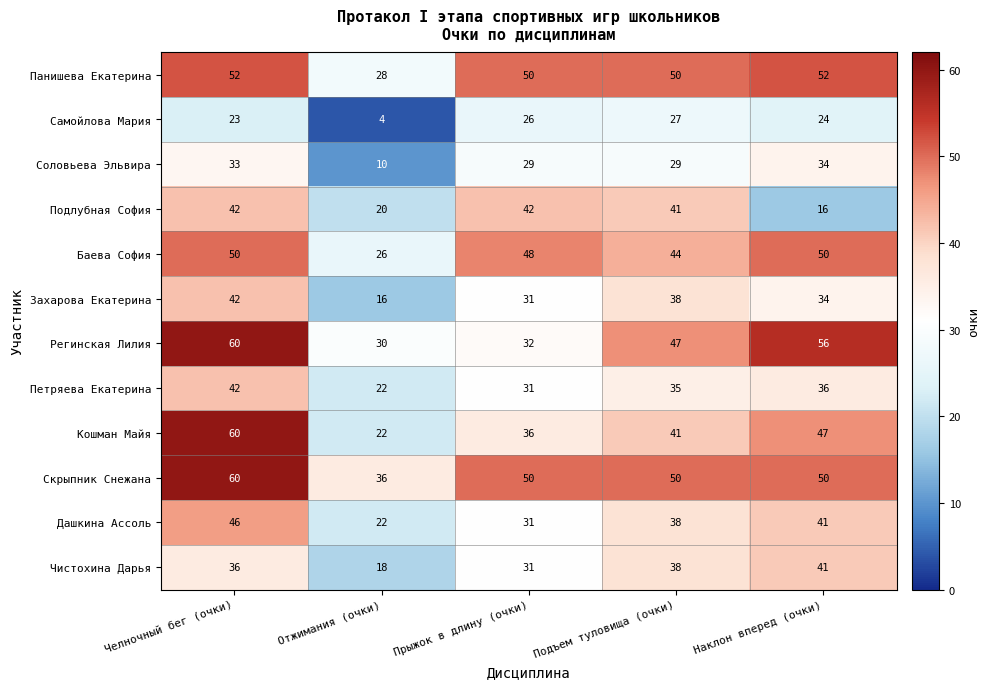

Count the Кошман Майя values in the range 36 to 47.

3